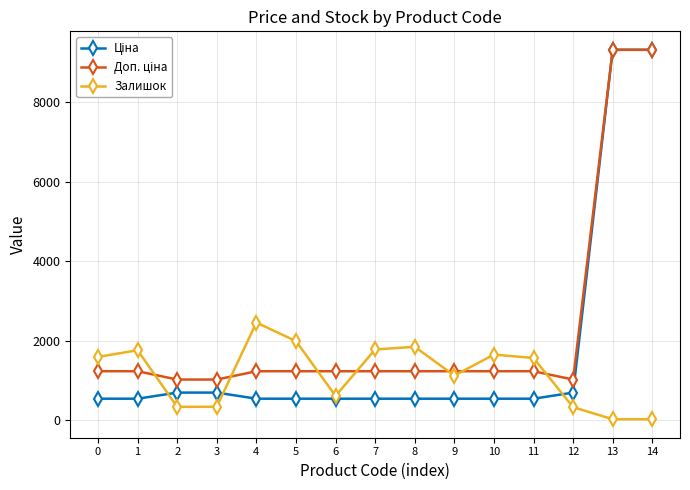

What is the value of the Залишок point at the 3rd from the left?

330.0